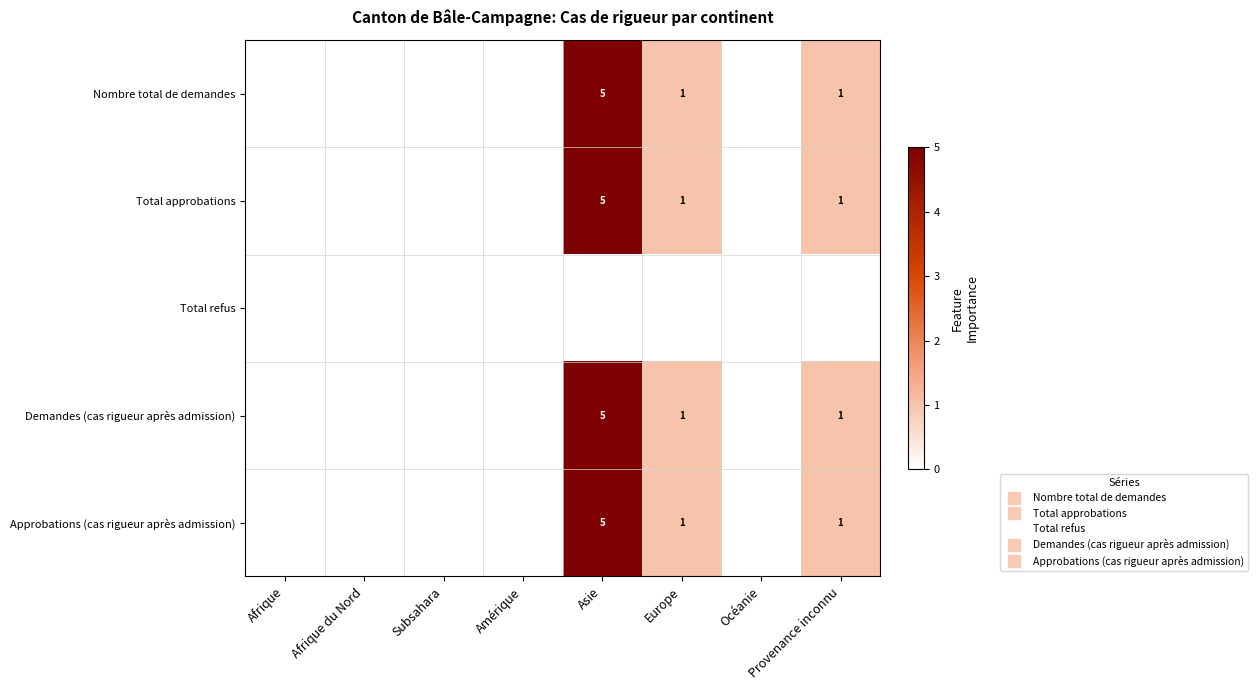

Count the Nombre total de demandes values in the range 0 to 1.

7